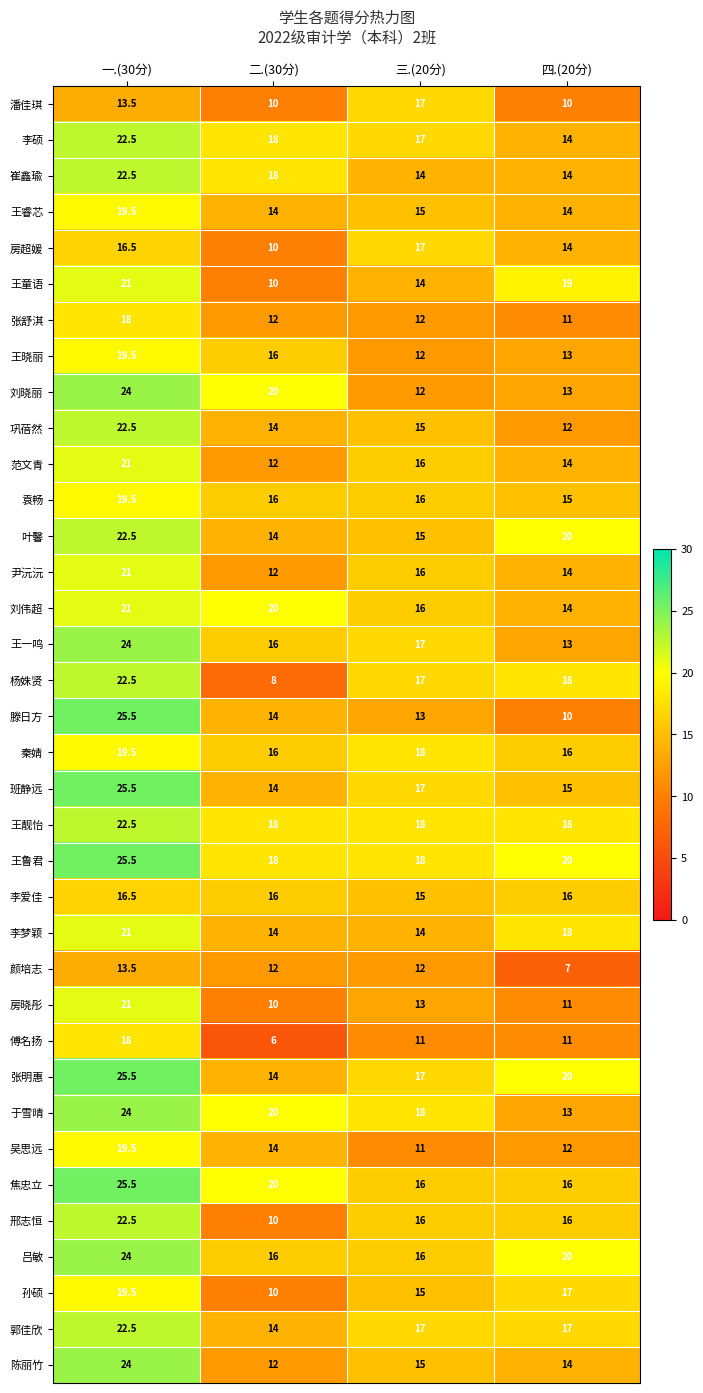

What is the difference between the highest and lowest values at 四.(20分)?

13.0